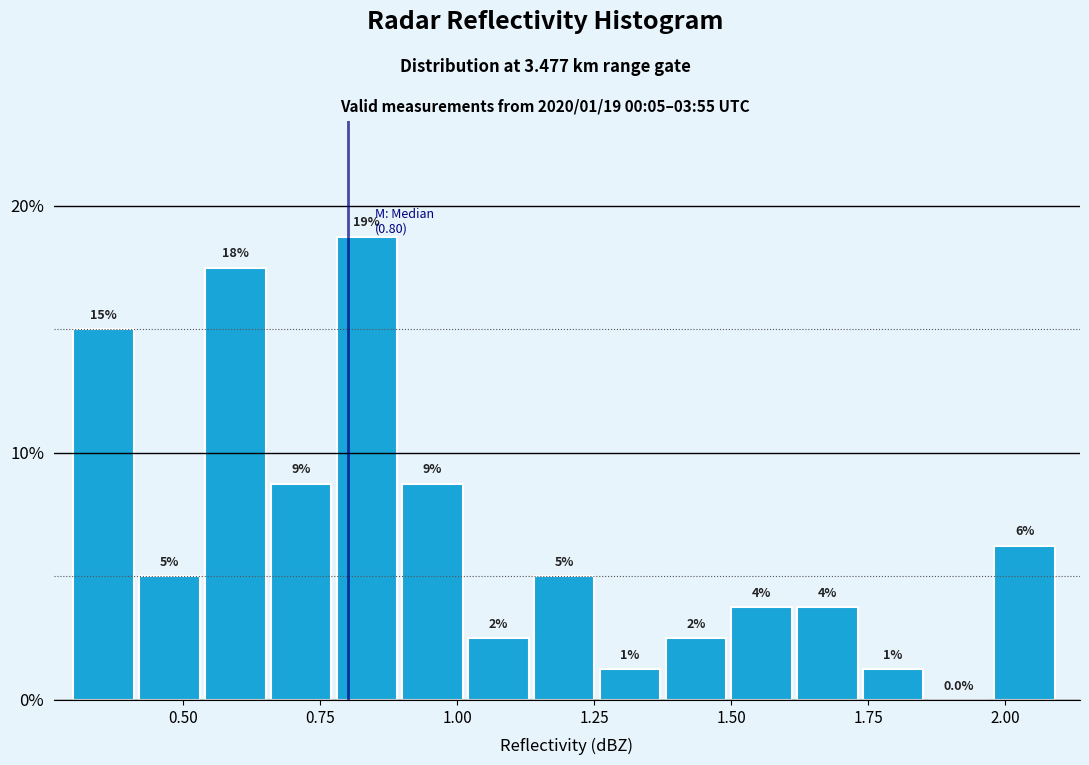

Around what value on the x-axis is the tallest bar? Give the approximate position of its centre, as read against the axis.

0.85